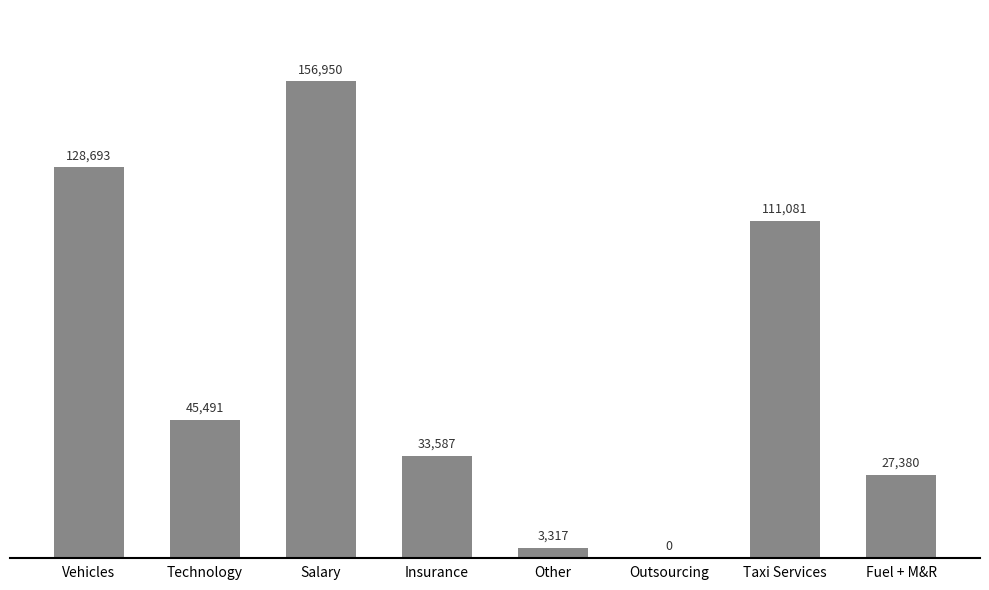

Count the number of categories in the chart.

8